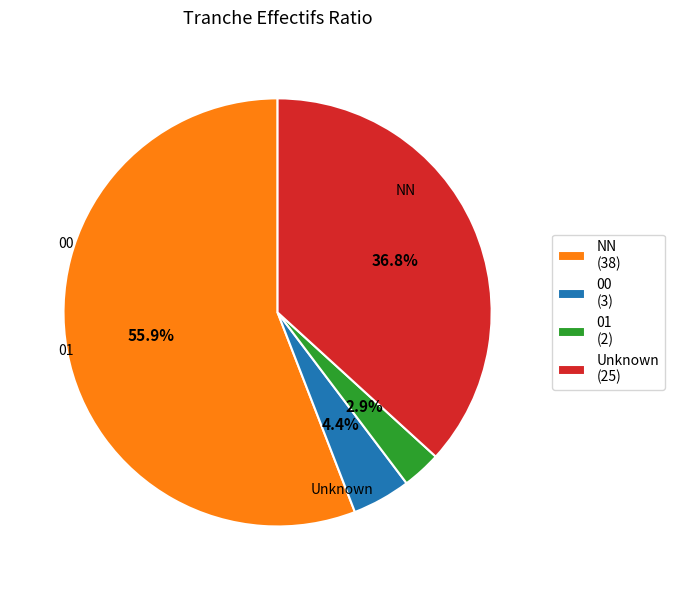

Which has a higher value, Unknown (25) or NN (38)?

NN (38)